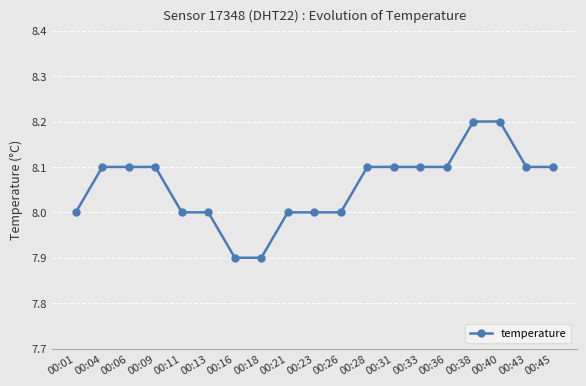

What is the sum of all values?

153.1